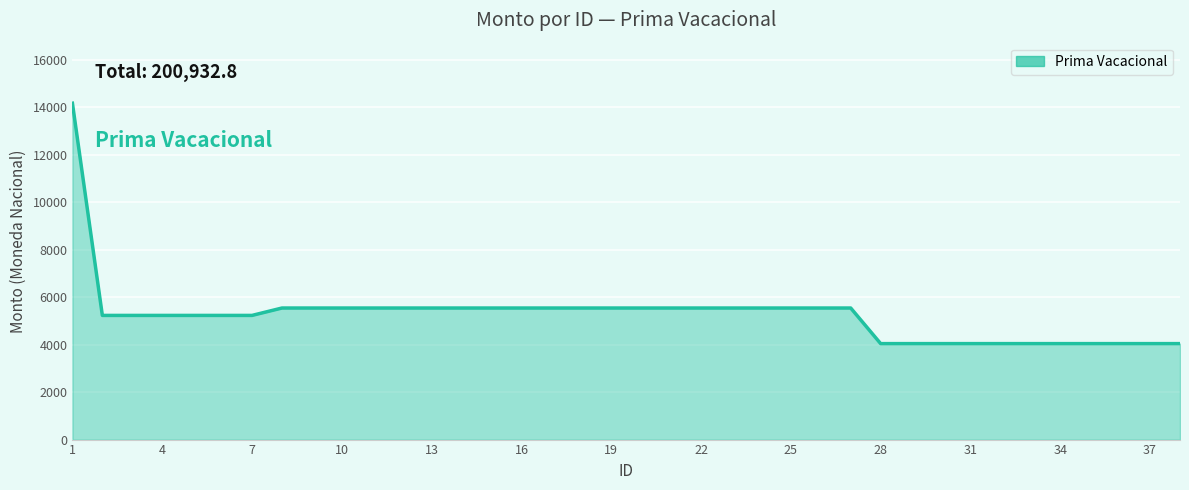

What is the minimum value shown in the chart?

4044.0